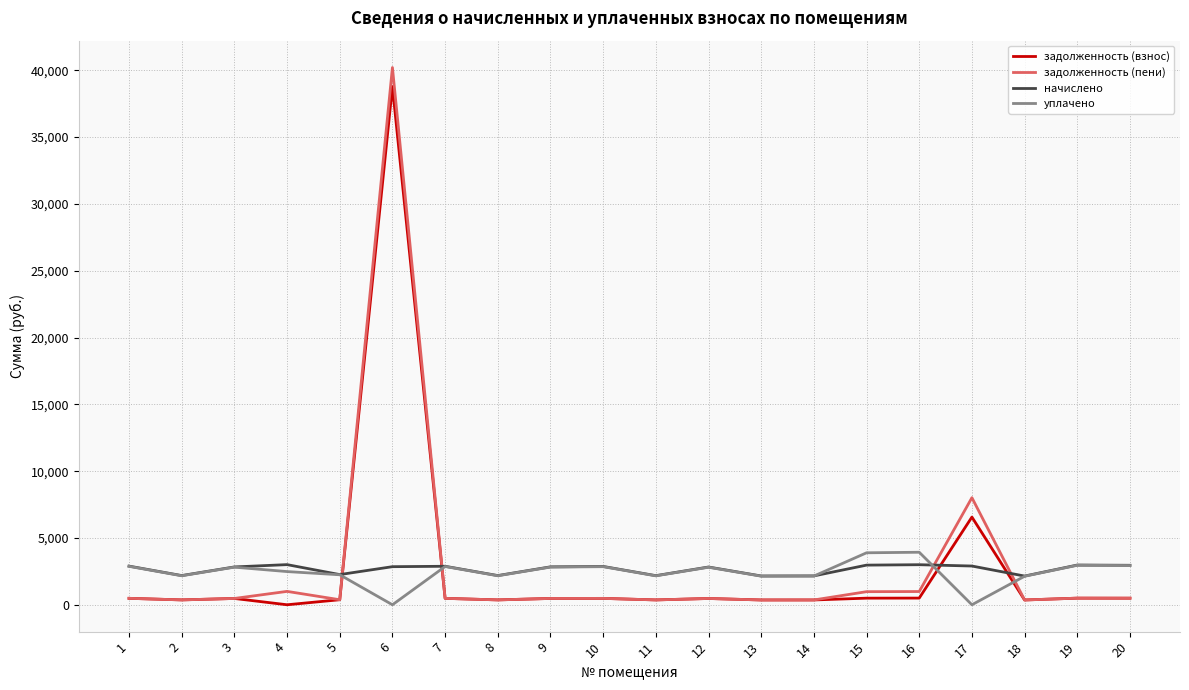

The value of уплачено at 9 is 4829.6. True or false?

False